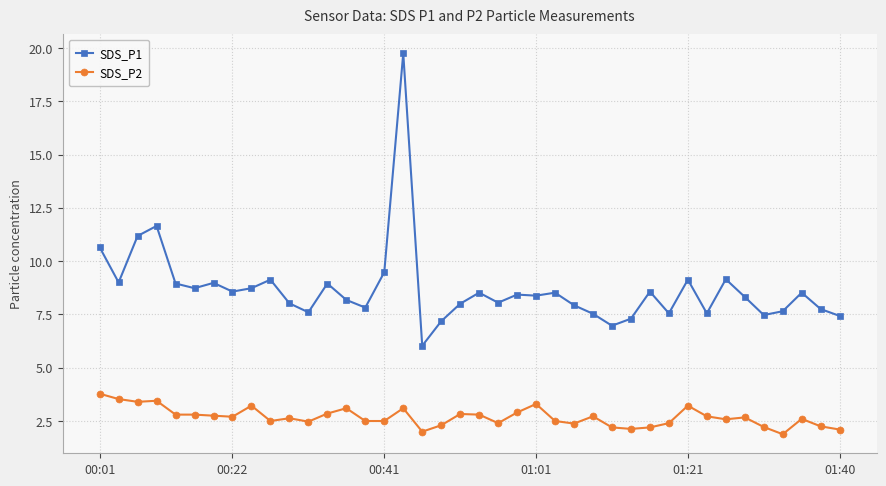

What is the value of the SDS_P1 point at the 4th from the left?

11.7